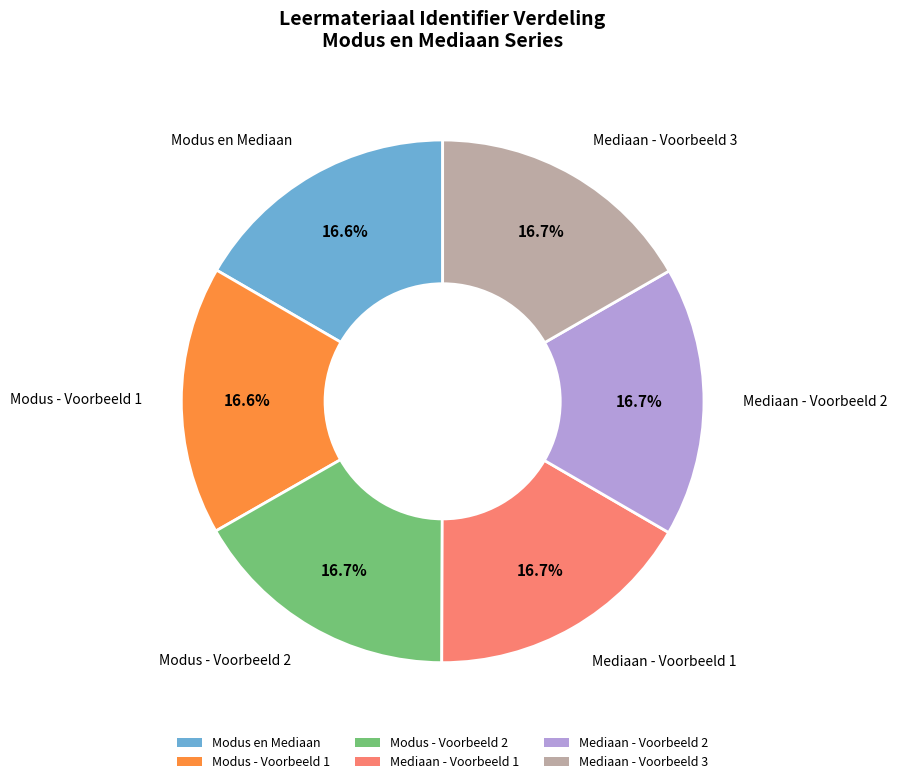

Does Mediaan - Voorbeeld 3 represent more than half of the total?

No